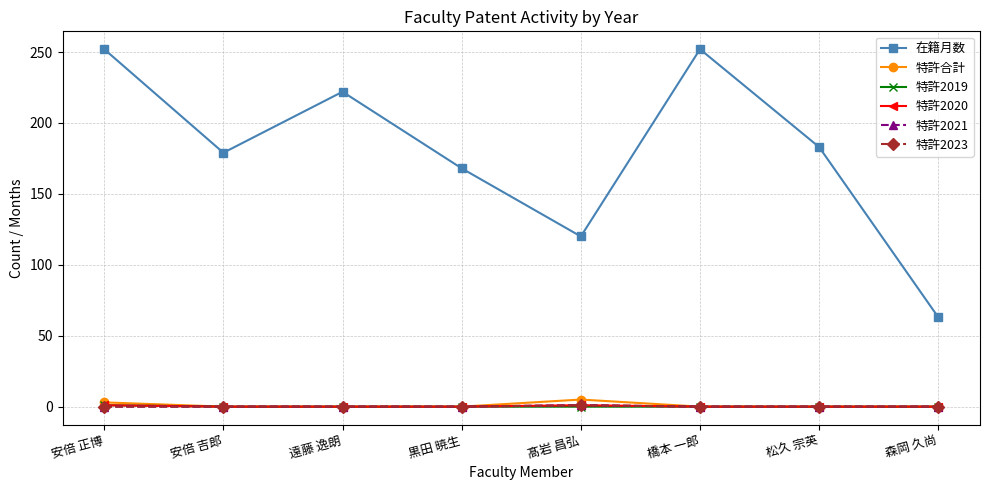

Rank the series at 安倍 正博 from highest to lowest value.

在籍月数, 特許合計, 特許2019, 特許2020, 特許2021, 特許2023